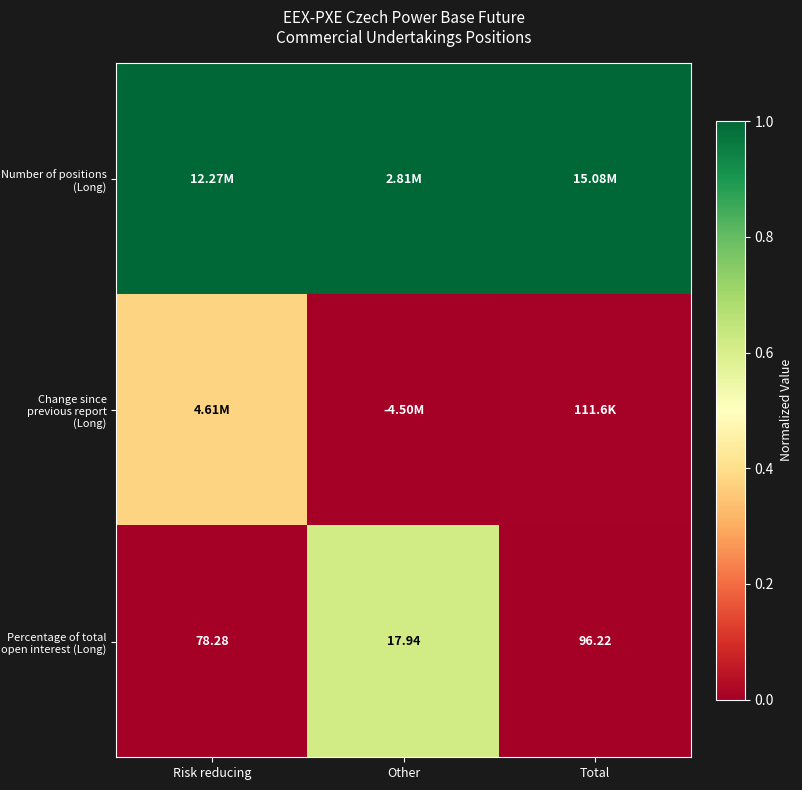

At which label does Percentage of total open interest (Long) reach its minimum?

Other